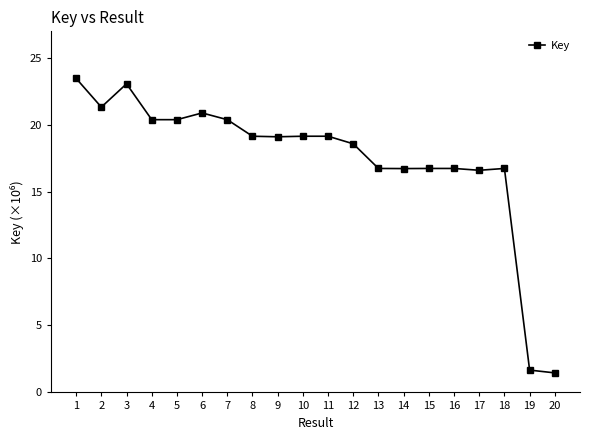

What is the sum of the values at 1 and 7?

43.8